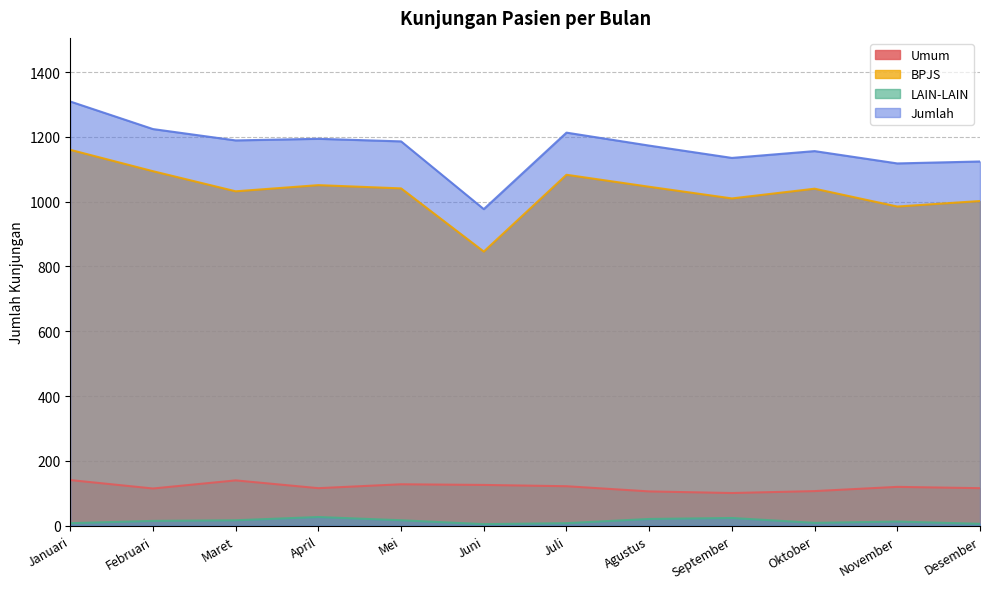

What is the difference between the BPJS values at November and September?

25